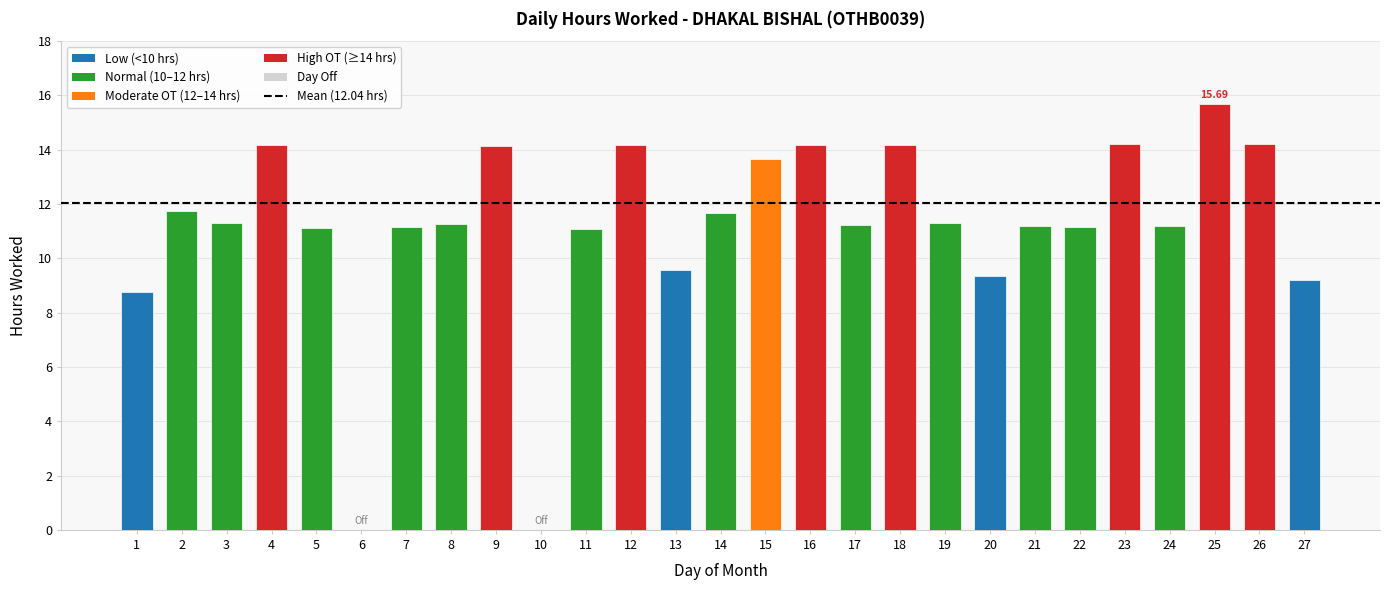

Is it true that the value at 5 is 11.1?

True